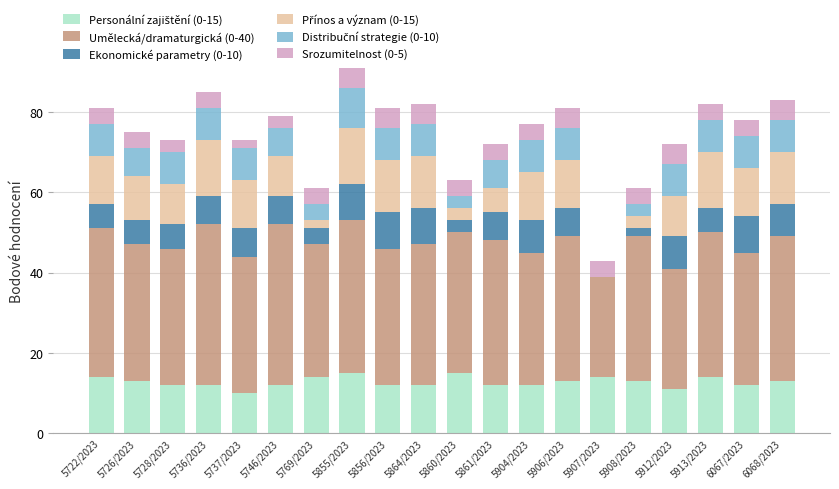

Are the bars horizontal?

No